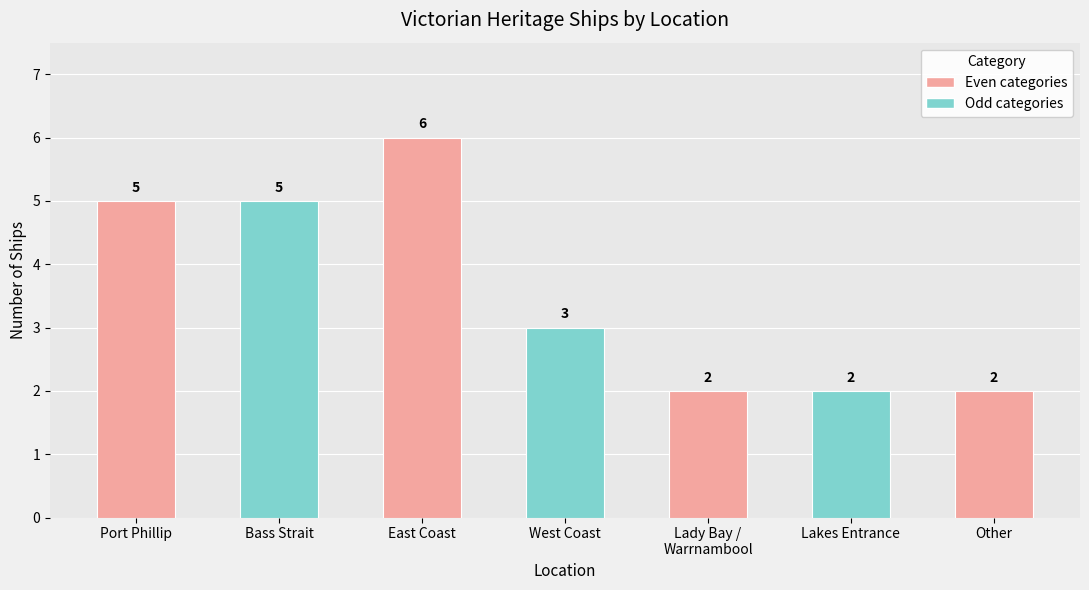

What position from the right is East Coast?

5